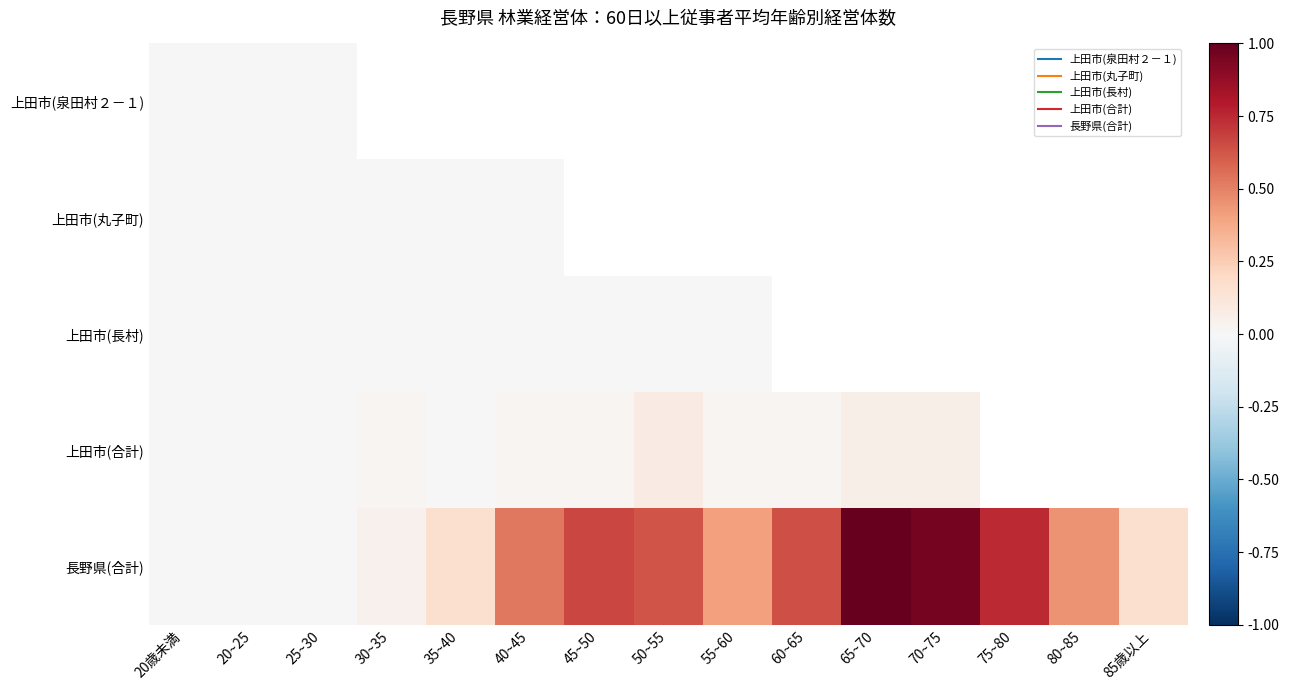

At which label is 上田市(丸子町) closest to 0?

20歳未満